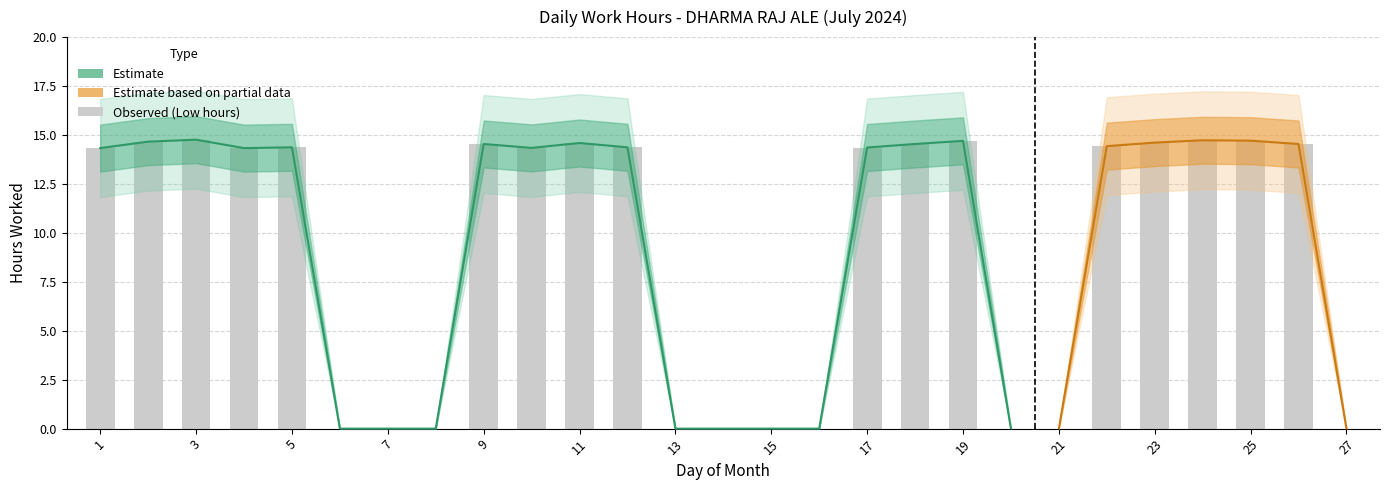

At which category does the chart reach its peak across all series?

3